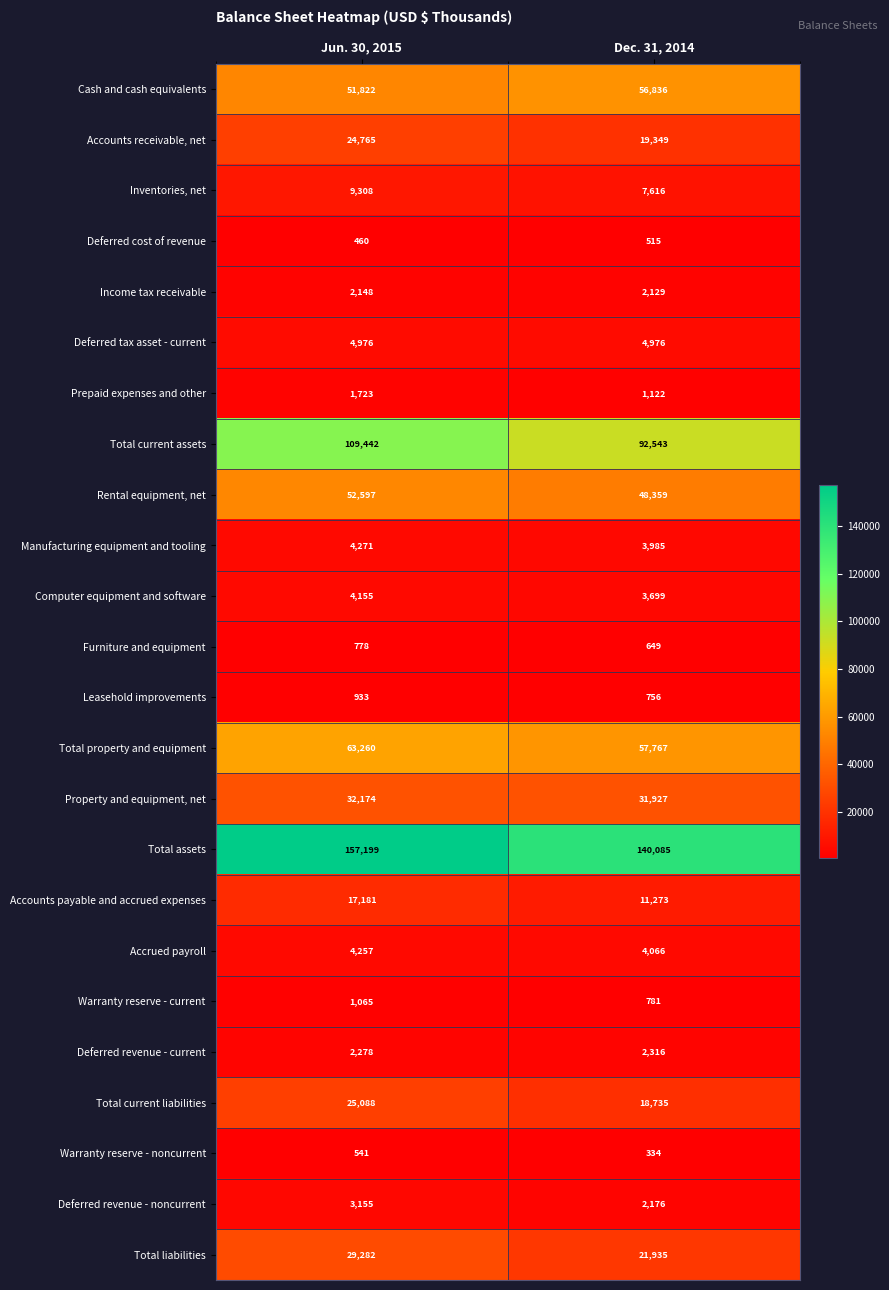

Where is Cash and cash equivalents nearest to the value 54329?

Jun. 30, 2015